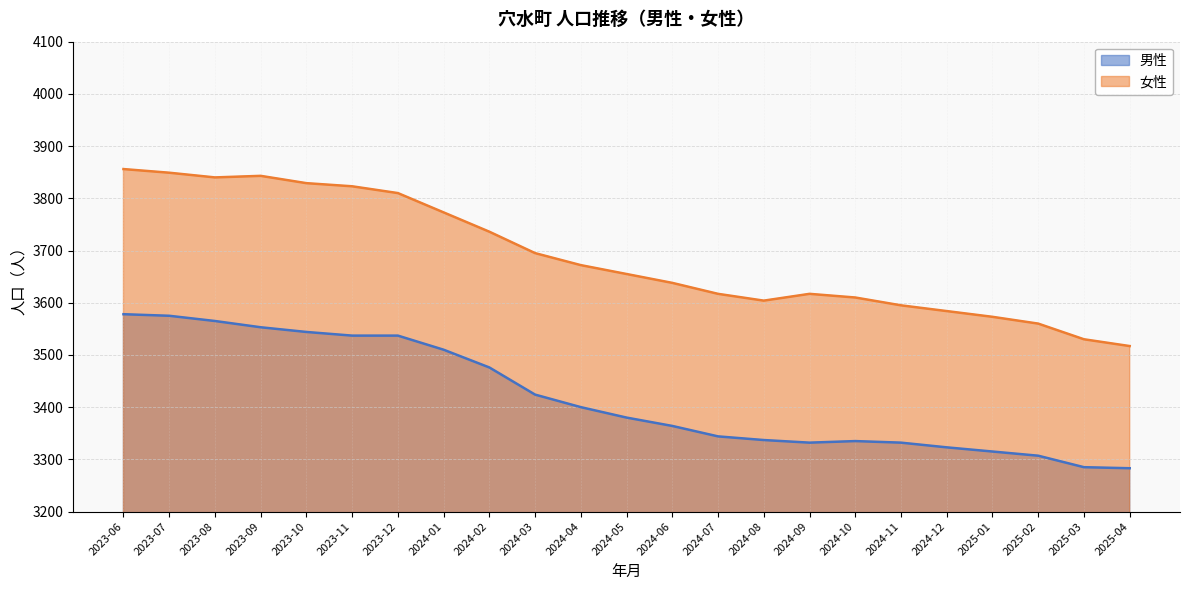

What are all the series names shown in the legend?

男性, 女性